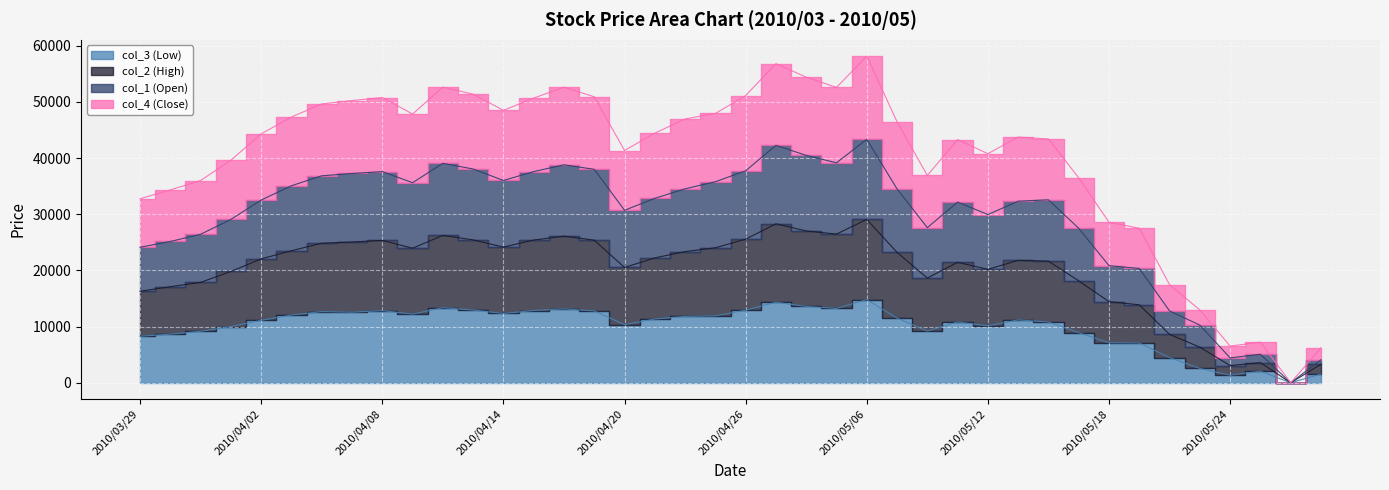

At which label is col_1 (Open) closest to 29065?

2010/05/18